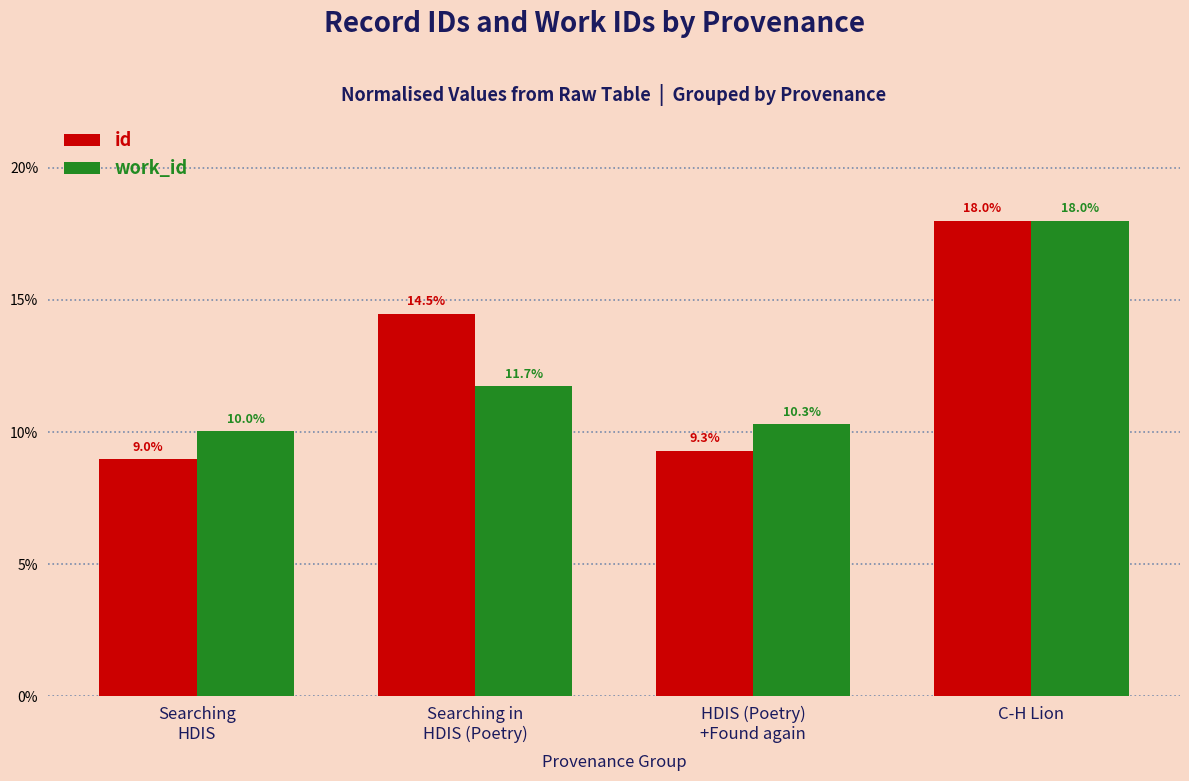

Which series has the widest spread of values?

id